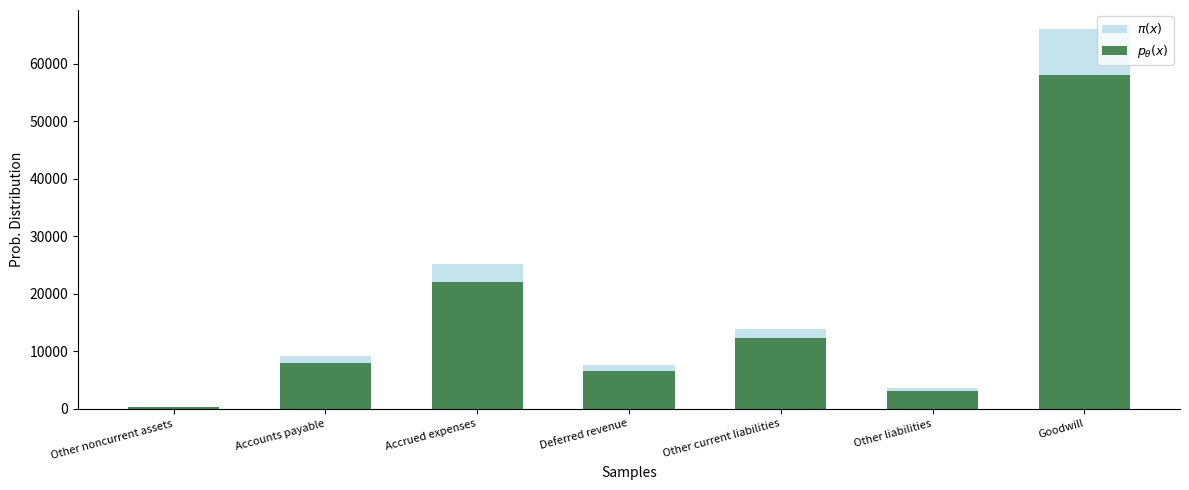

Reading left to right, extract all data points from this chart.

$\pi(x)$: Other noncurrent assets=252.0	Accounts payable=9105.0	Accrued expenses=25060.0	Deferred revenue=7501.0	Other current liabilities=13886.0	Other liabilities=3567.0	Goodwill=66011.0
$p_\theta(x)$: Other noncurrent assets=221.8	Accounts payable=8012.4	Accrued expenses=22052.8	Deferred revenue=6600.9	Other current liabilities=12219.7	Other liabilities=3139.0	Goodwill=58089.7